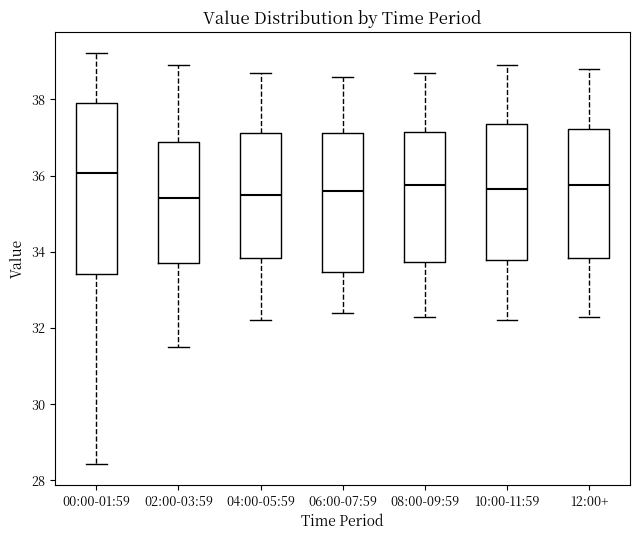

Where does the upper whisker of the box for 00:00-01:59 end on the y-axis? The values are not printed on the chart, so give them approximately, as read against the axis.

39.2